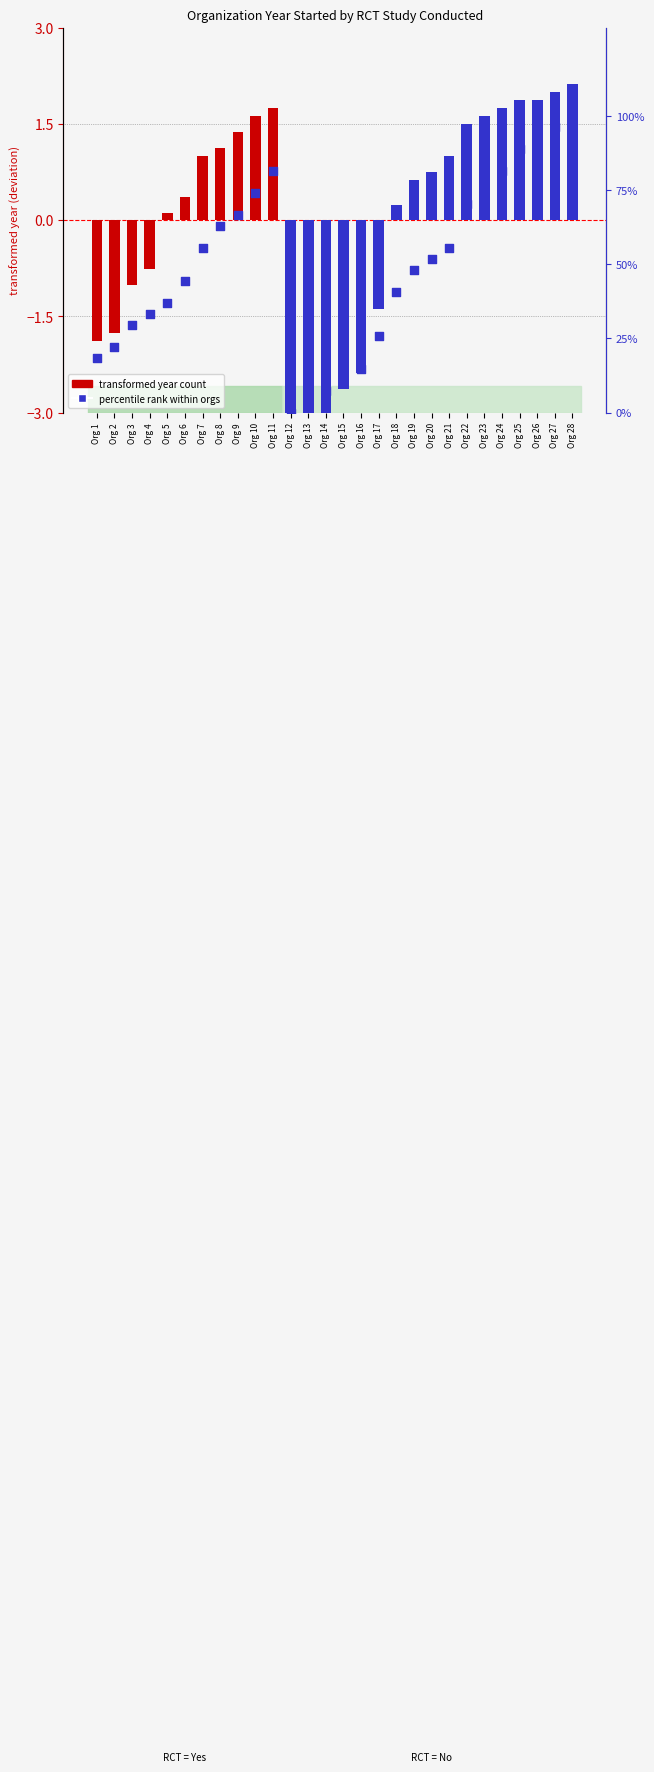

What is the change in value from Org 1 to Org 10?

+55.6